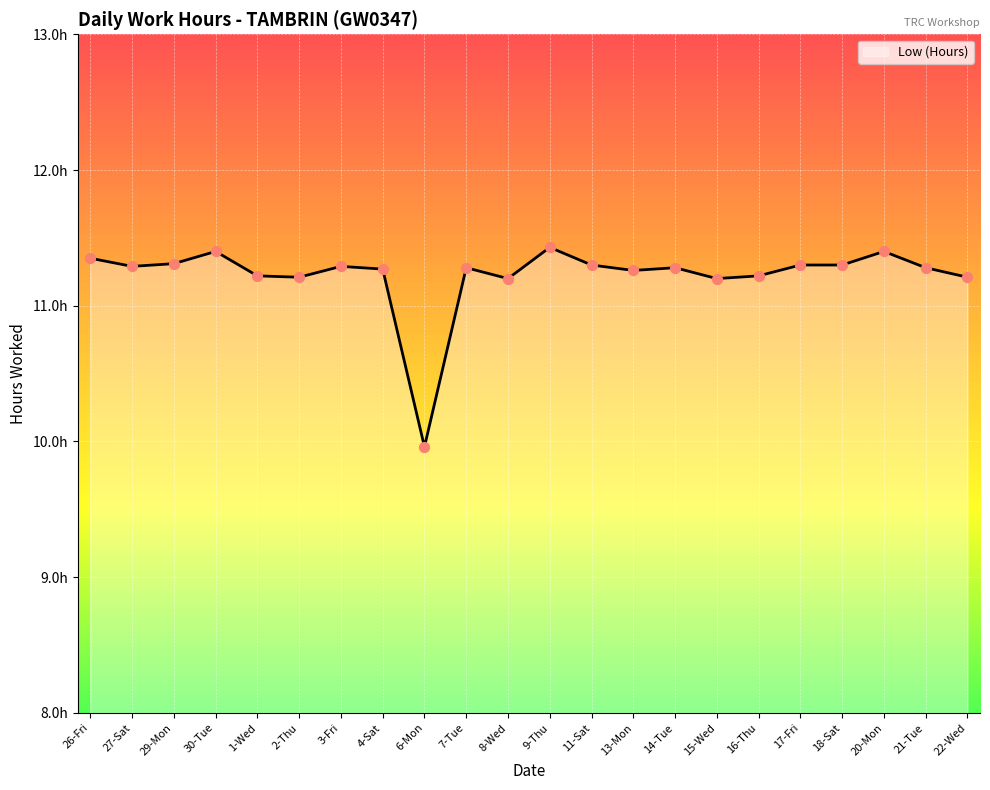

Is this an area chart (filled region under the line)?

Yes